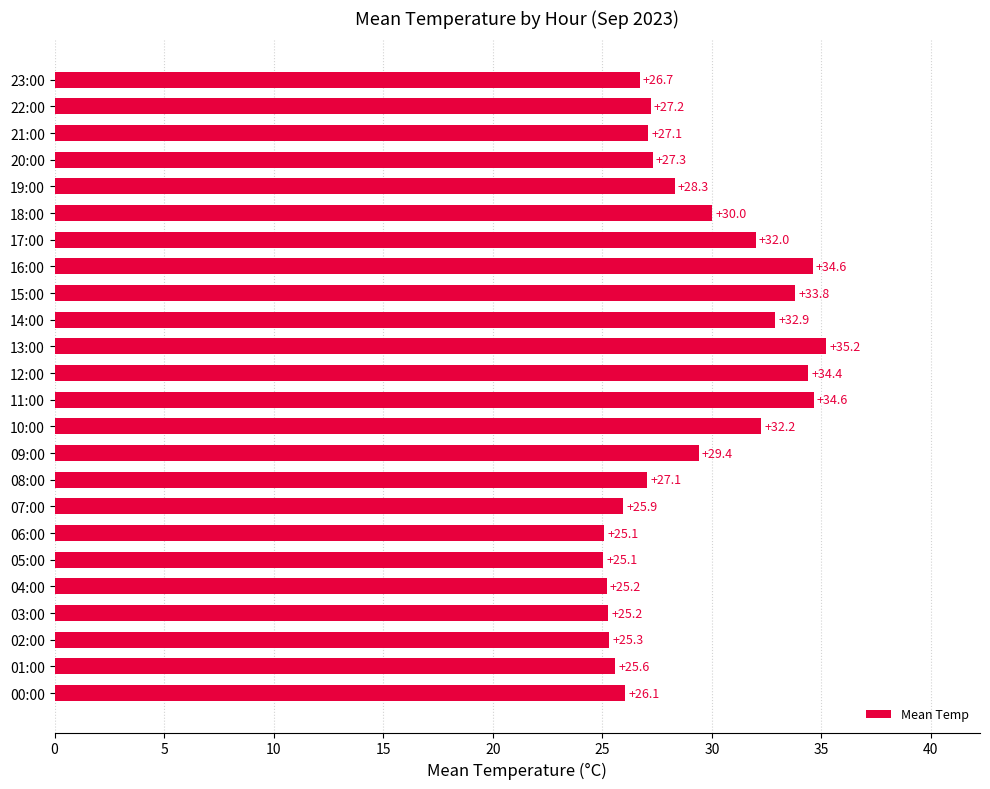

What is the average value?

29.0